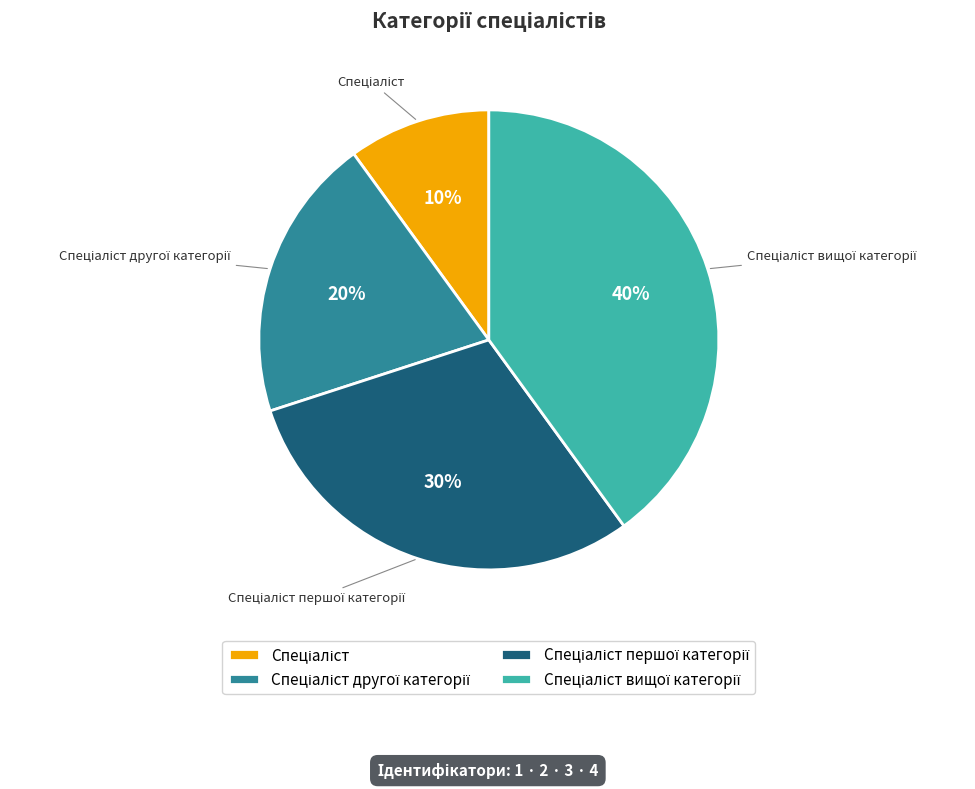

Is there any slice that represents more than half of the pie?

No